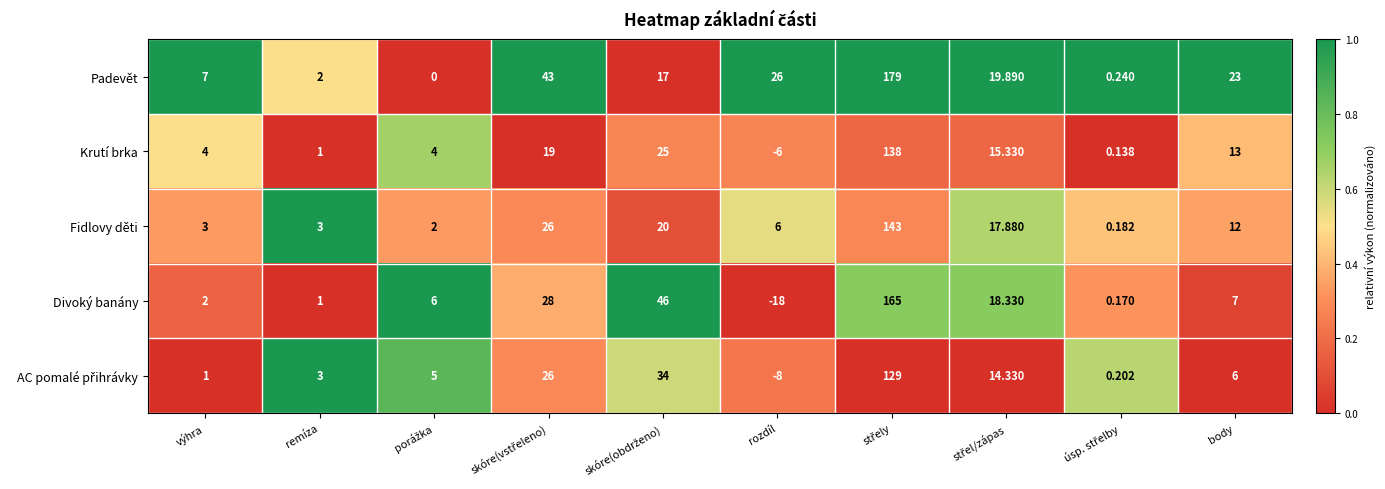

Which series has the largest total across all categories?

Padevět